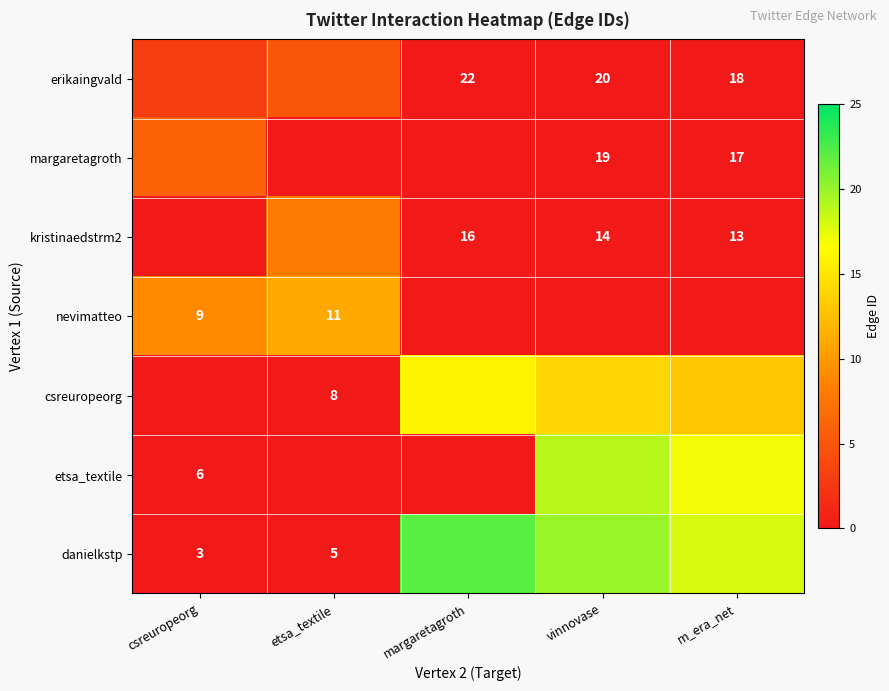

The nevimatteo series shows 15 at etsa_textile. True or false?

False